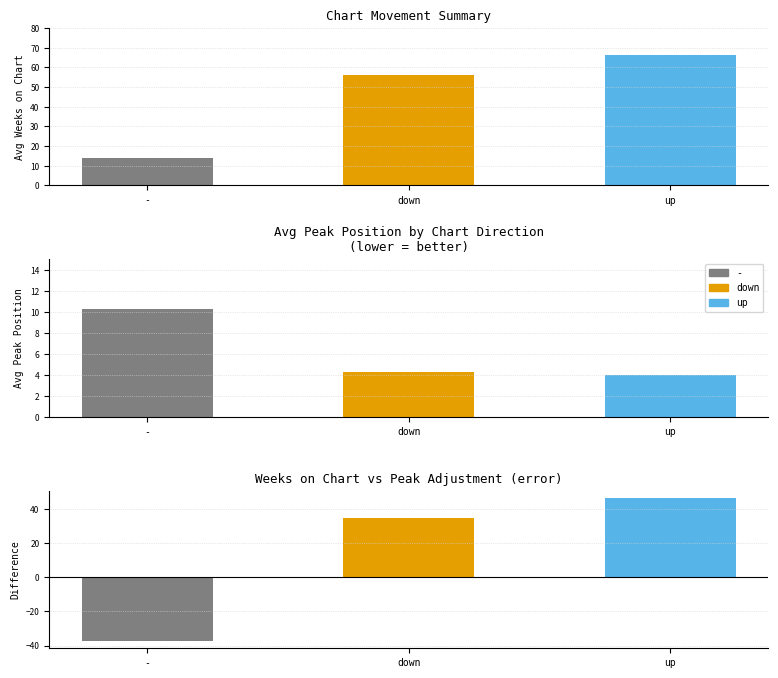

Is it true that up equals 77.6 at avg_weeks?

False